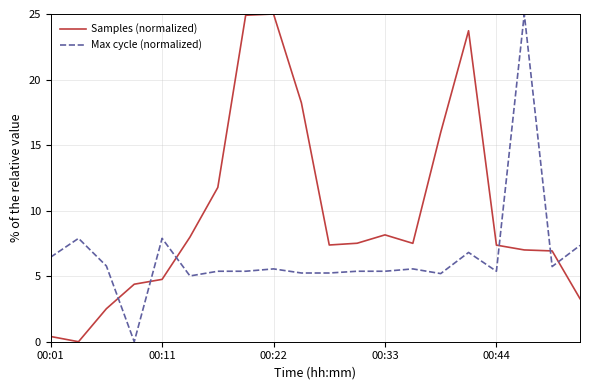

Which series has the largest total across all categories?

Samples (normalized)